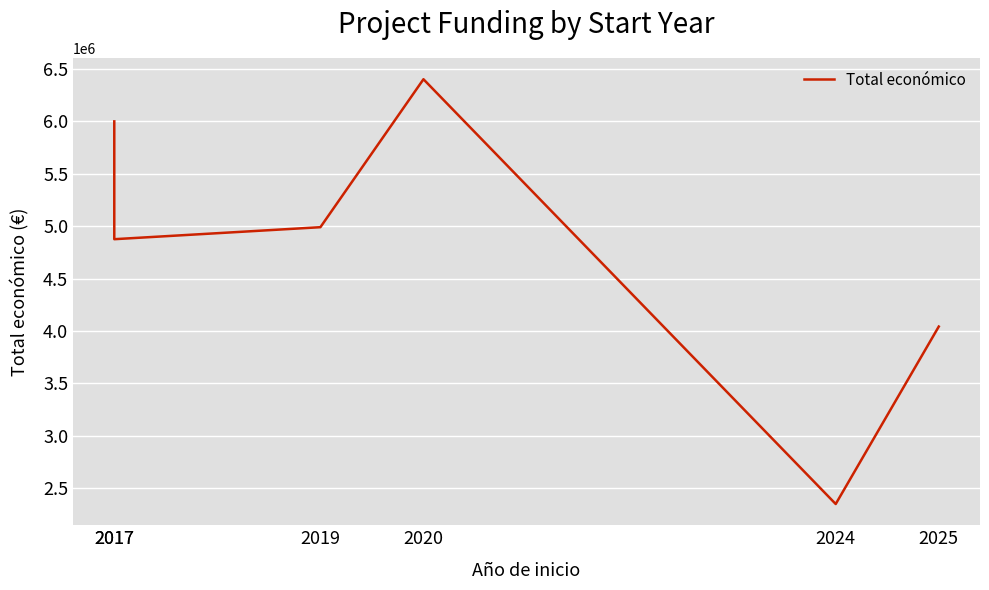

Is it true that the value at 2020 is 11323351?

False